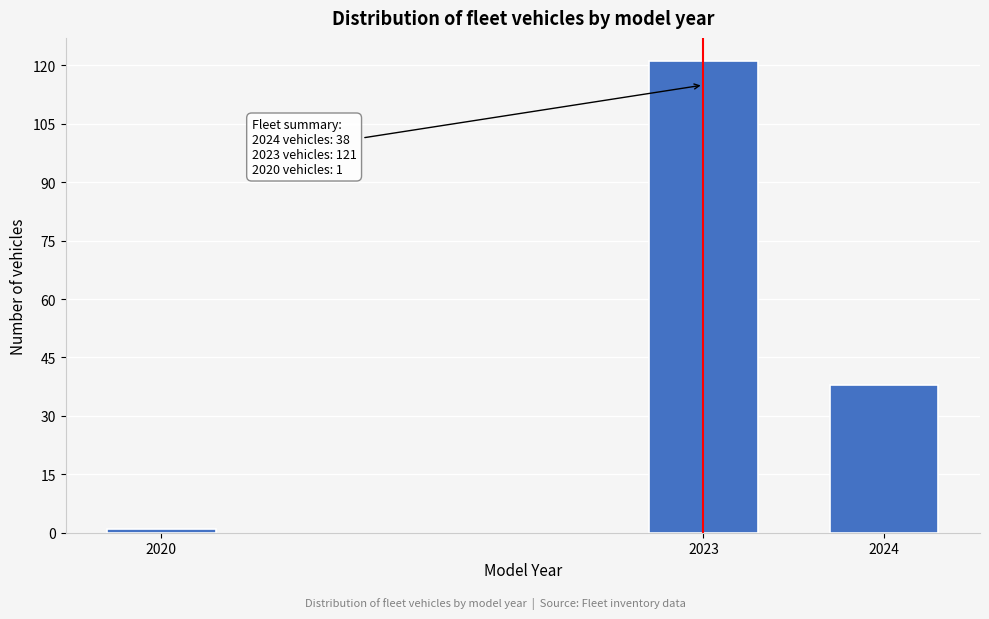

Reading right to left, extract all data points from this chart.

2024=38	2023=121	2020=1